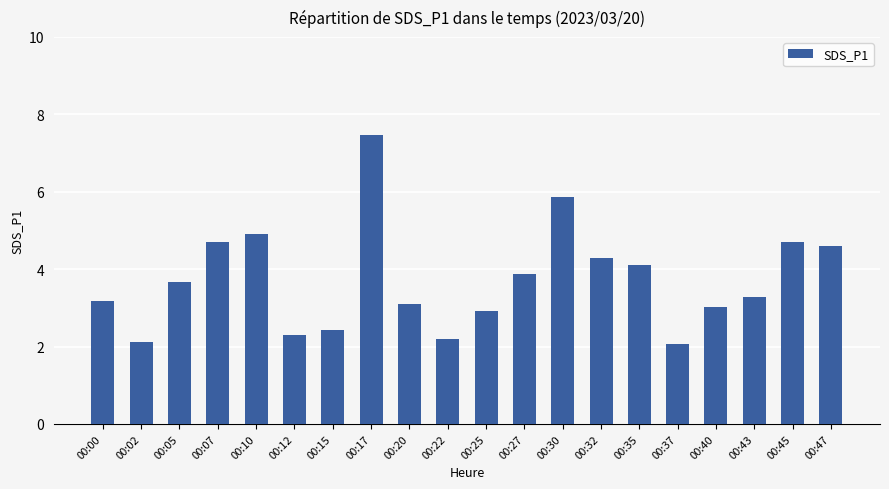

Which label corresponds to the largest value in the chart?

00:17